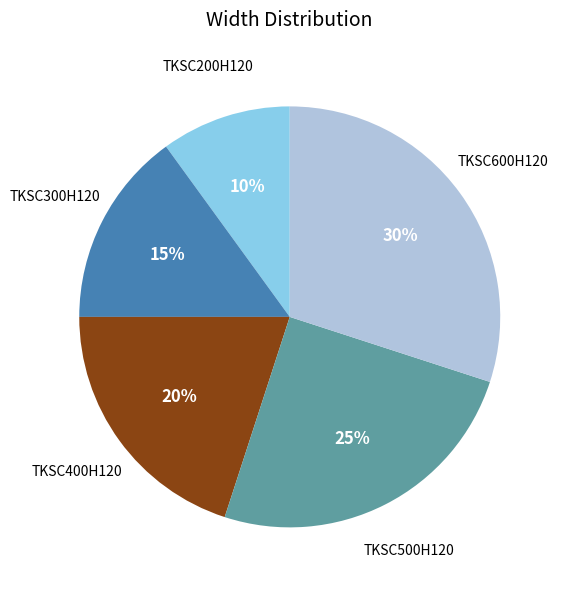

How many slices are in this pie chart?

5